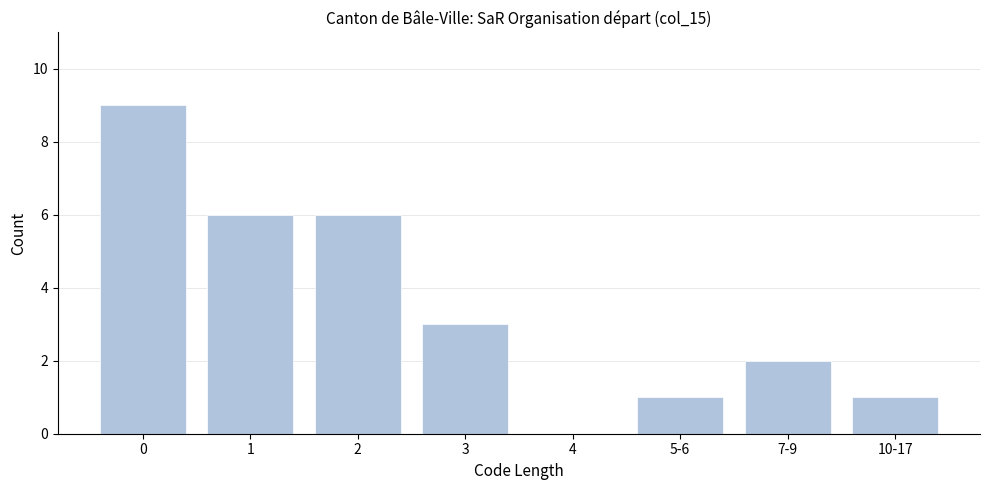

Reading right to left, list all the values displayed in this chart.

10-17=1	7-9=2	5-6=1	4=0	3=3	2=6	1=6	0=9